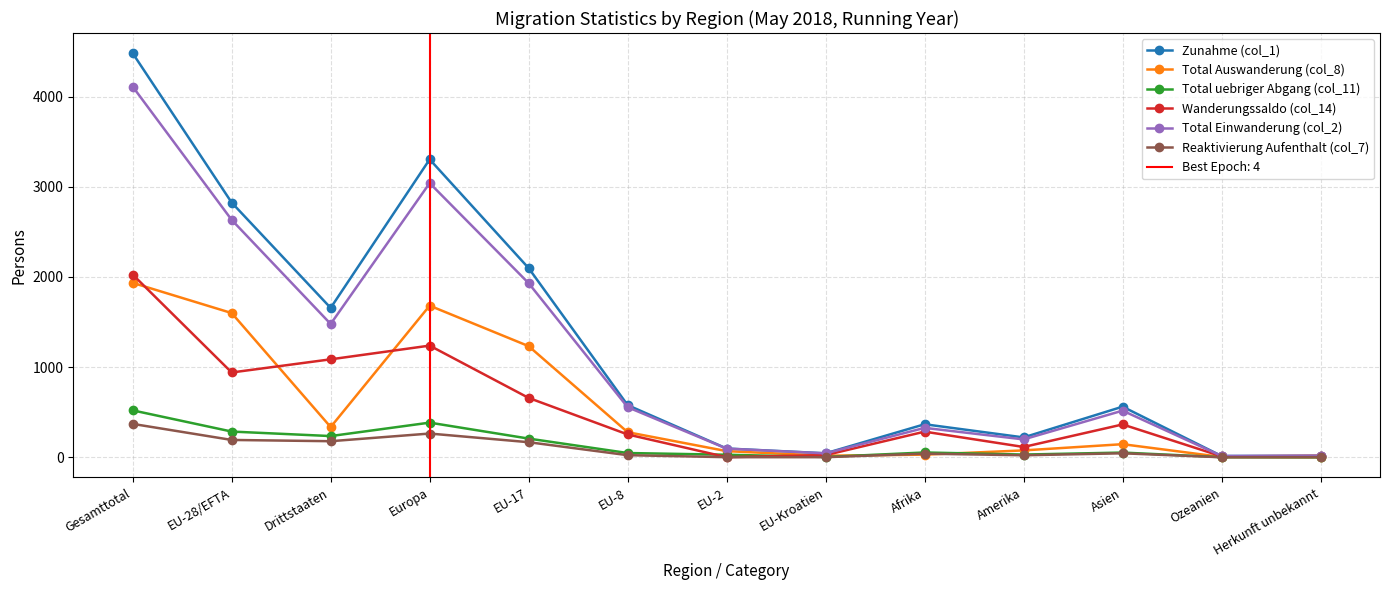

What is the difference between the second highest and second lowest values in the Total Einwanderung (col_2) series?

3025